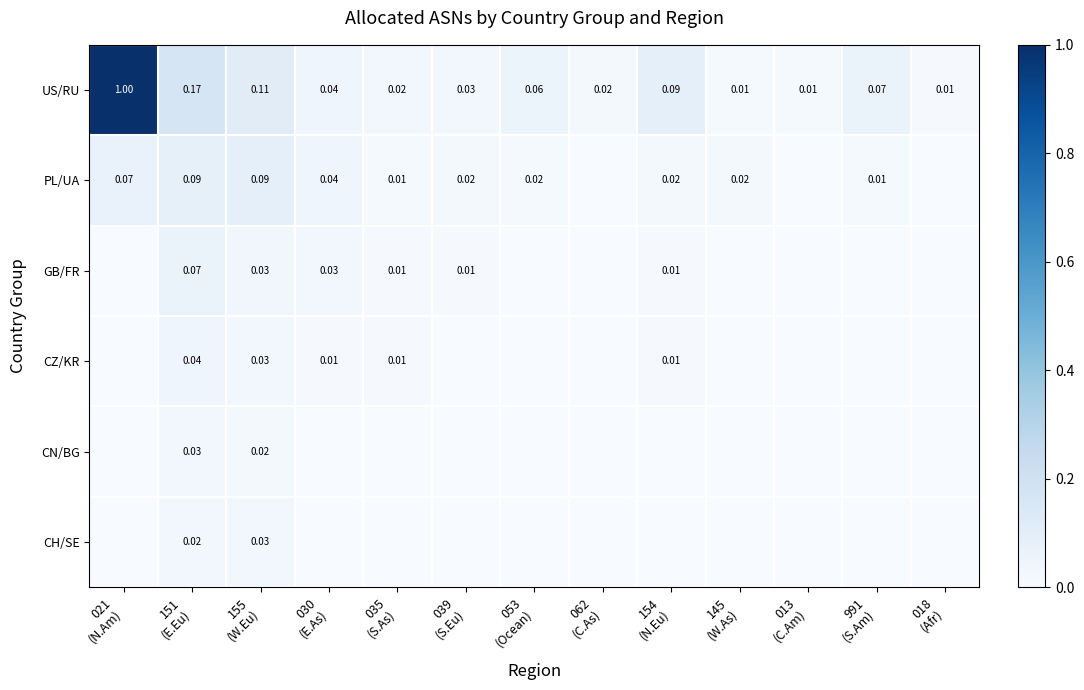

Is it true that CH/SE equals 0.0 at 145 (W.As)?

True